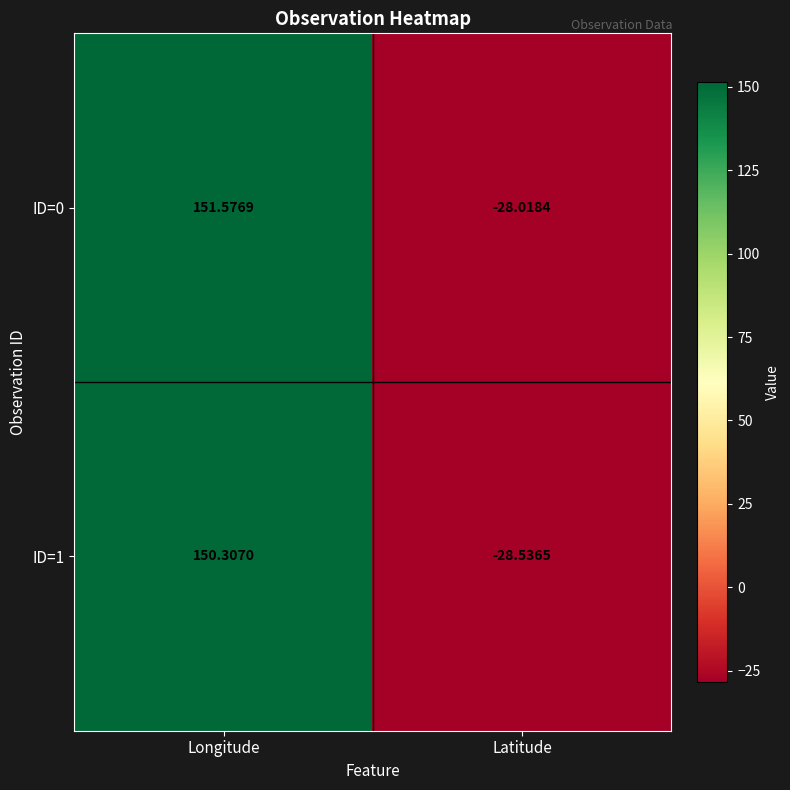

Is the value of ID=0 at Longitude greater than the value of ID=1 at Longitude?

Yes